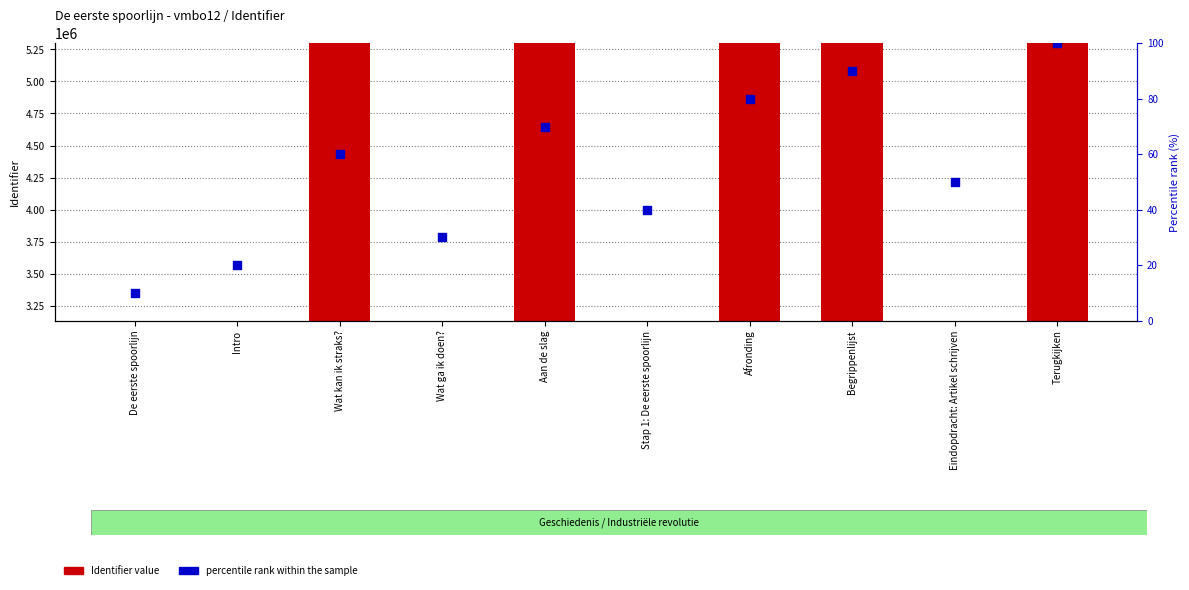

At which category is the sum across all series the highest?

Terugkijken